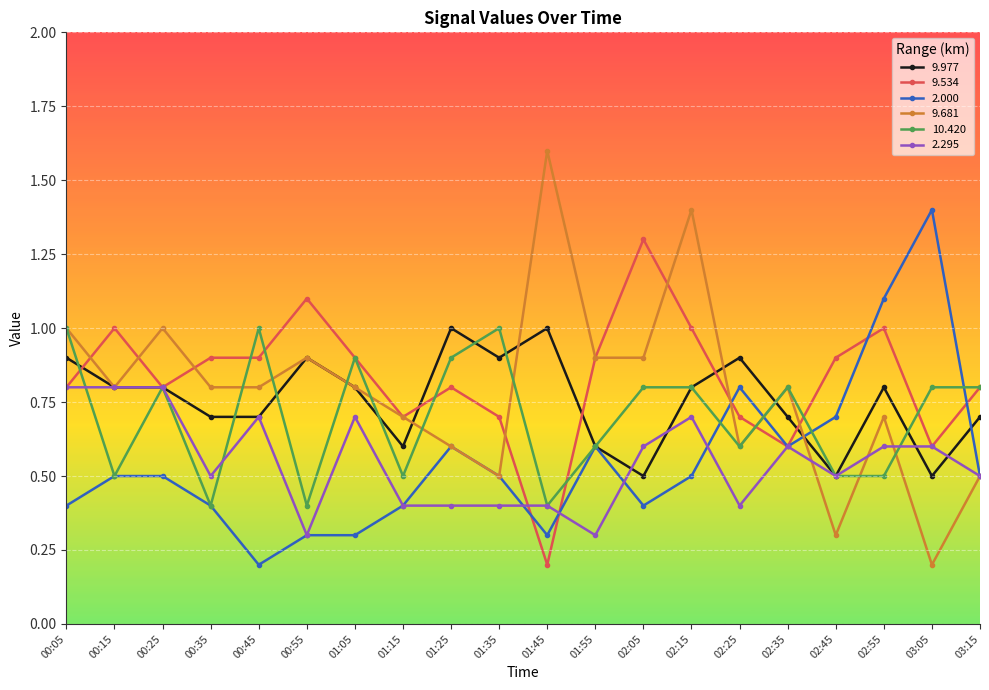

What is the sum of all 9.977 values?

15.1